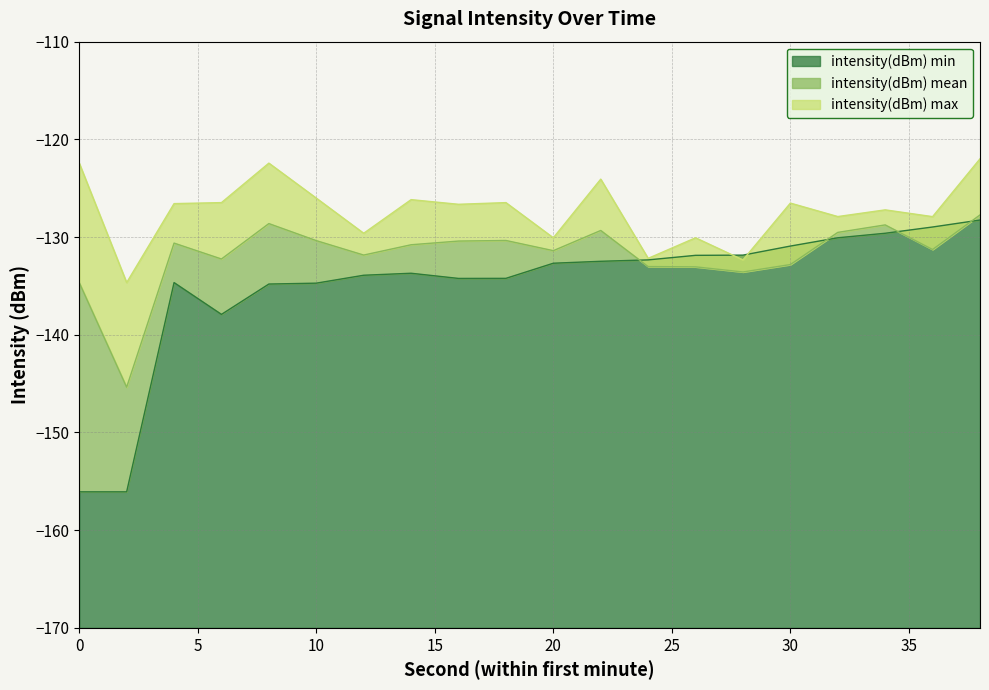

What is the average value of the intensity(dBm) mean series?

-131.8